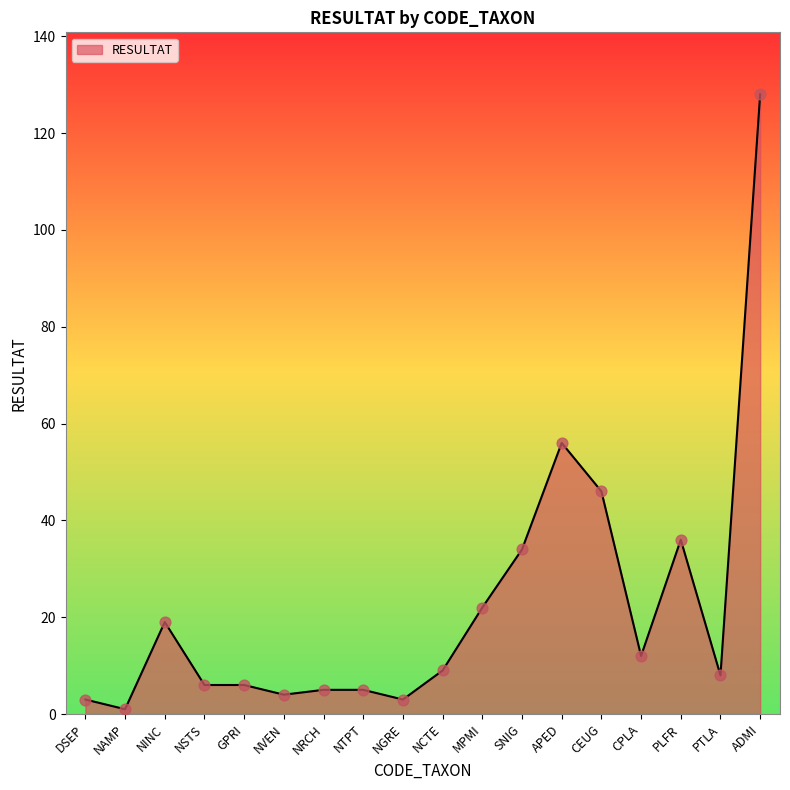

Between CPLA and NVEN, which is larger?

CPLA